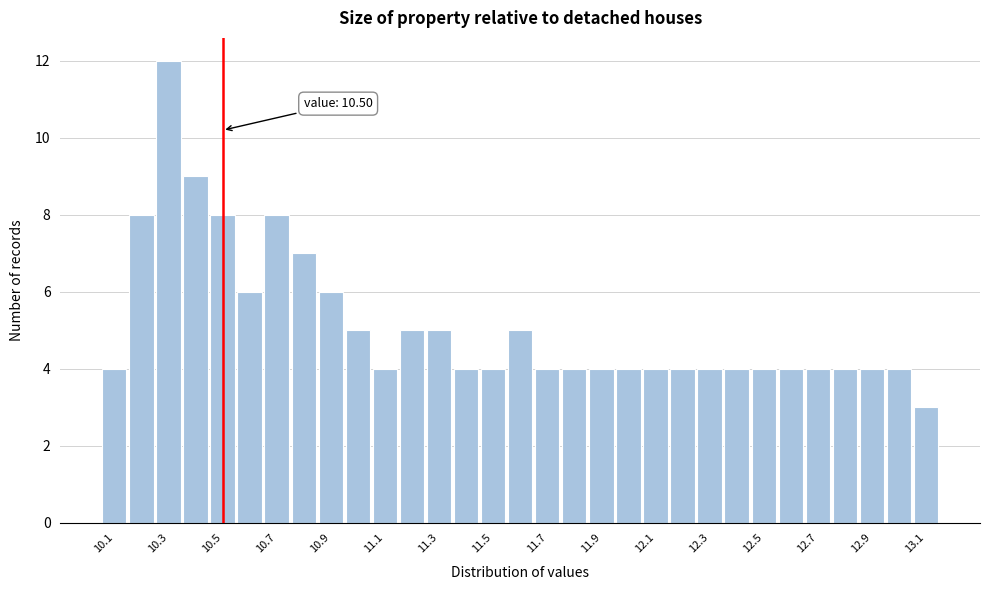

Which range on the x-axis has the tallest bar?

10.25 to 10.35